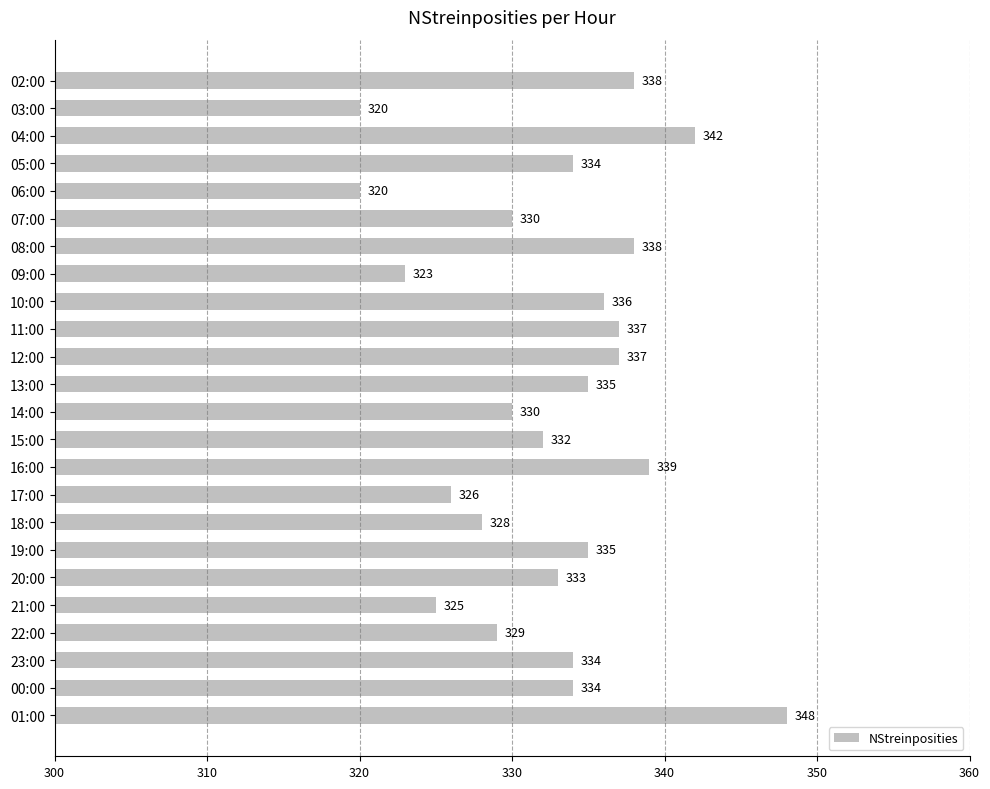

Are the bars grouped side by side (vs. stacked)?

No